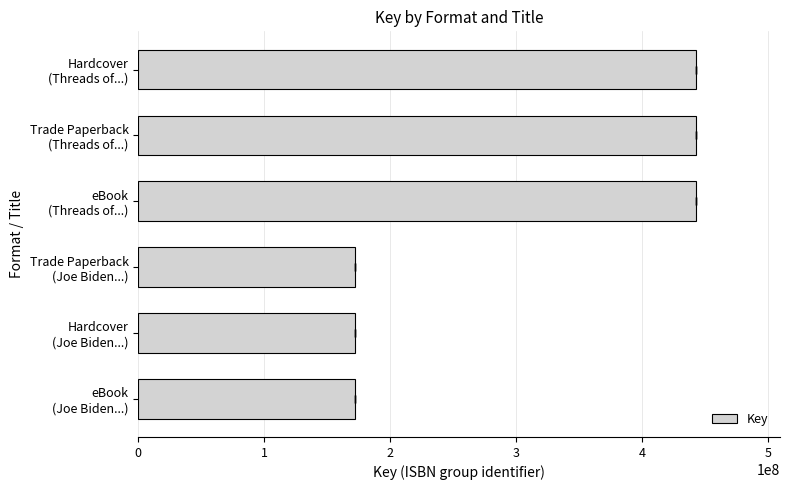

Is it true that the value at eBook (Joe Biden...) is 302122598?

False